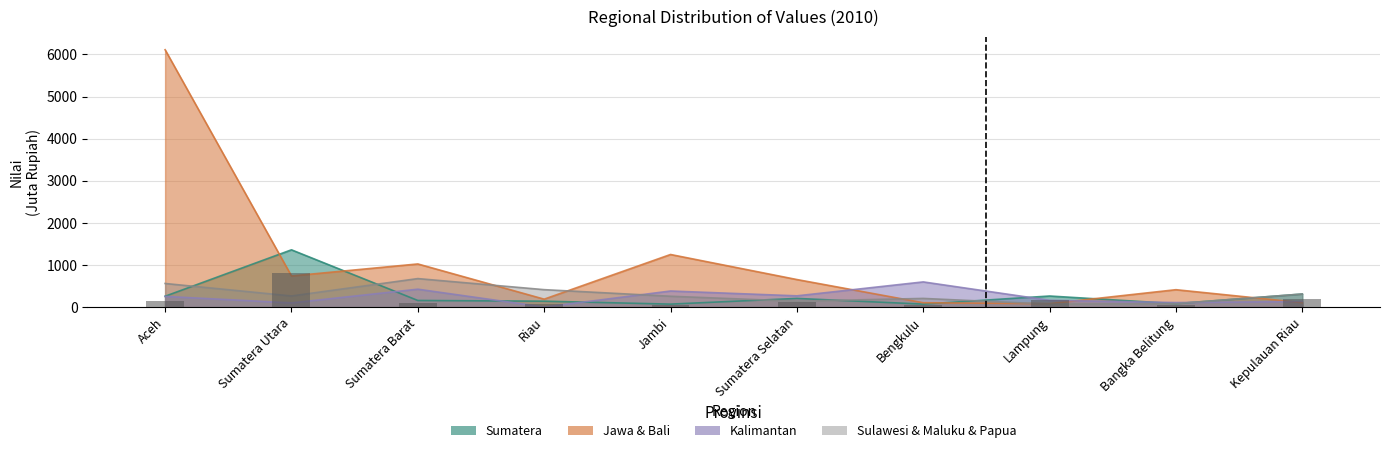

What is the minimum value for Sumatera?

41.5